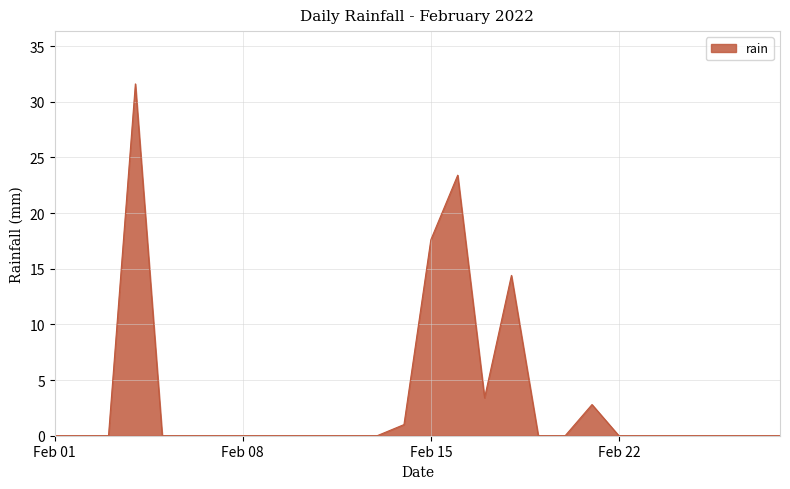

What is the maximum value shown in the chart?

31.6